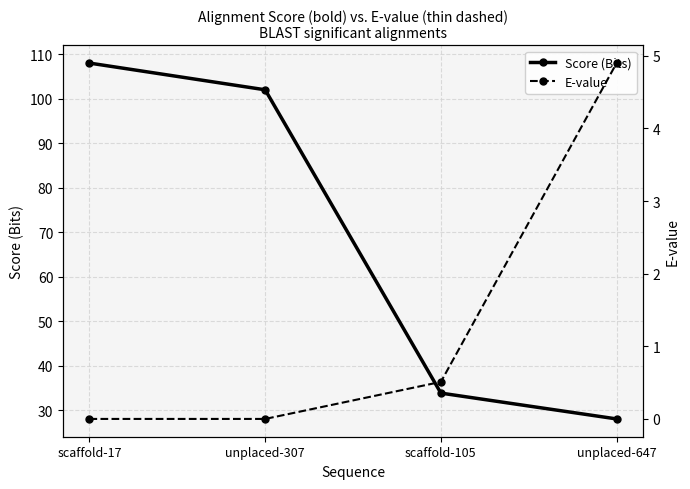

At how many categories does at least one series exceed 48?

2